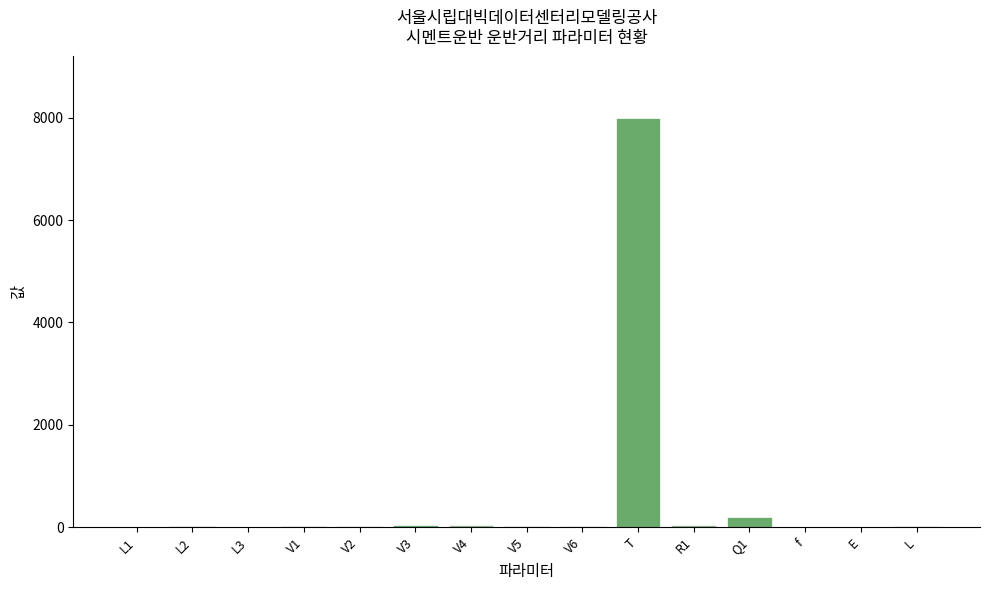

Is it true that the value at T is 1989.8?

False